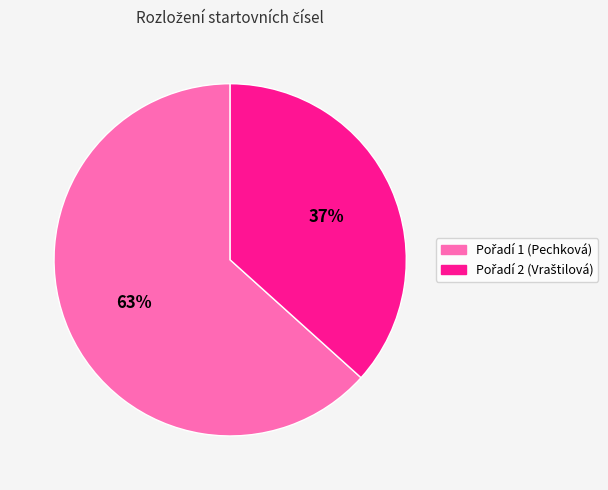

To the nearest percent, what is the average slice percentage?

50%